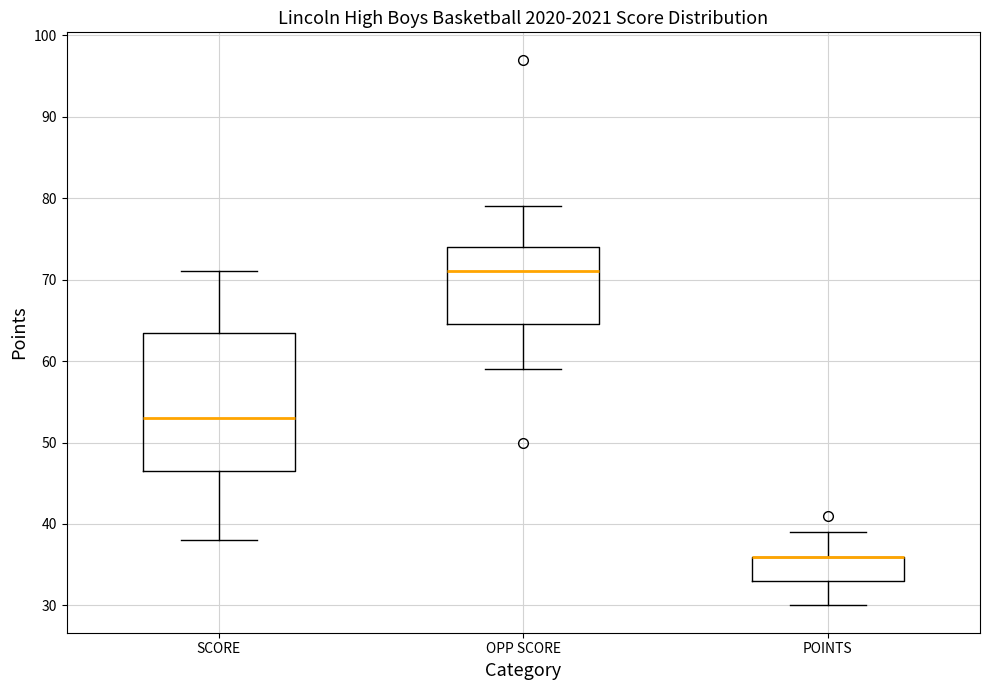

Where does the lower whisker of the box for OPP SCORE end on the y-axis? The values are not printed on the chart, so give them approximately, as read against the axis.

59